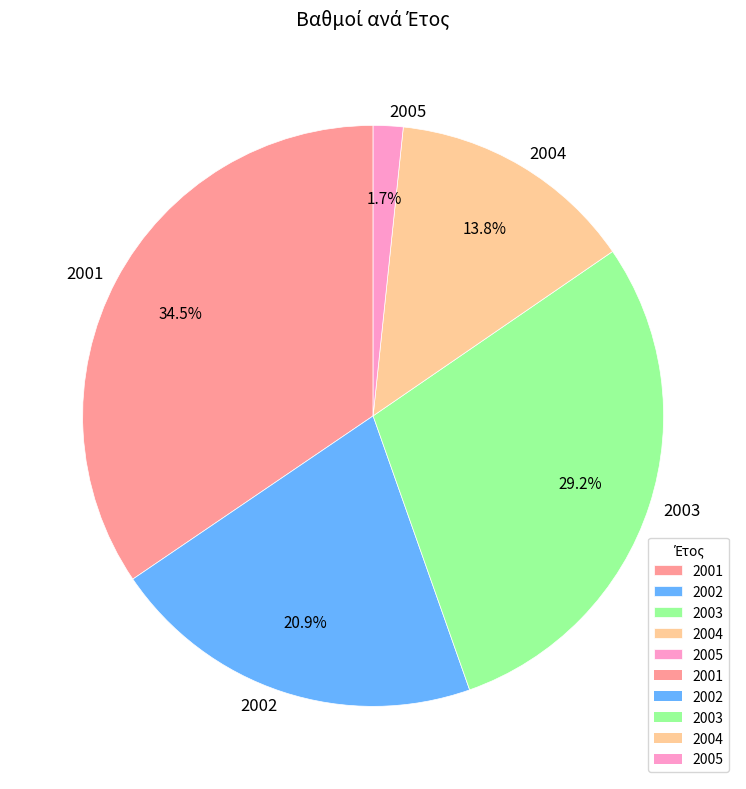

Which slice is the smallest?

2005